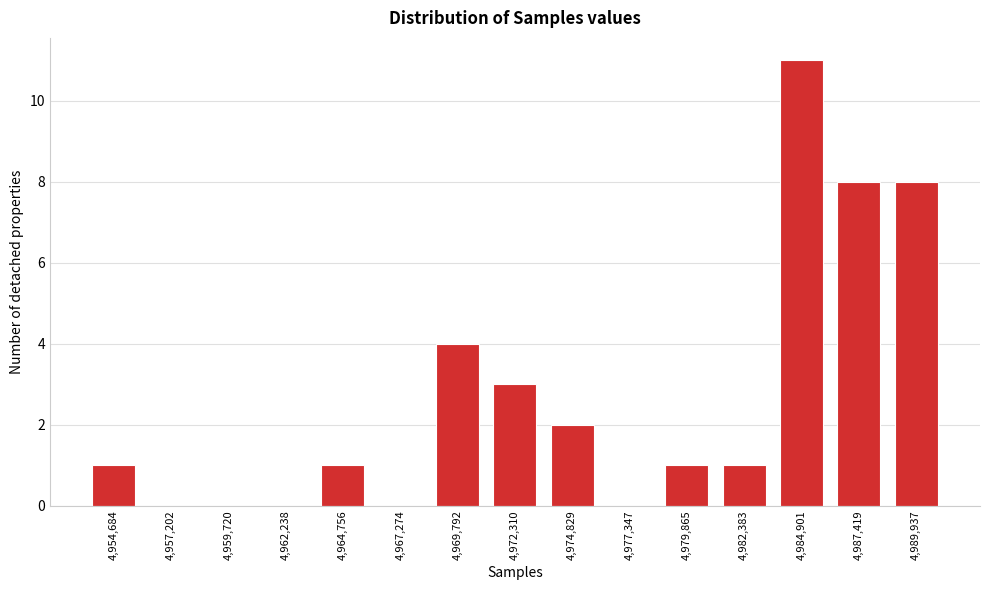

Reading right to left, extract all data points from this chart.

4,989,937=8	4,987,419=8	4,984,901=11	4,982,383=1	4,979,865=1	4,977,347=0	4,974,829=2	4,972,310=3	4,969,792=4	4,967,274=0	4,964,756=1	4,962,238=0	4,959,720=0	4,957,202=0	4,954,684=1